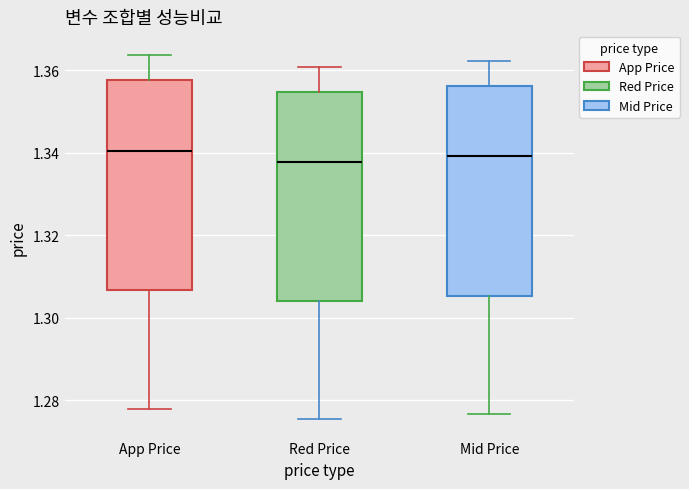

Reading left to right, transcribe this box plot: for each box, give where its median line is, the range the box spans, and where its two whiskers end, as read against the y-axis. The values are not printed on the chart, so give them approximately, as read against the axis.

App Price: median 1.340, box 1.306 to 1.358, whiskers 1.278 to 1.364
Red Price: median 1.338, box 1.304 to 1.354, whiskers 1.276 to 1.360
Mid Price: median 1.340, box 1.306 to 1.356, whiskers 1.276 to 1.362